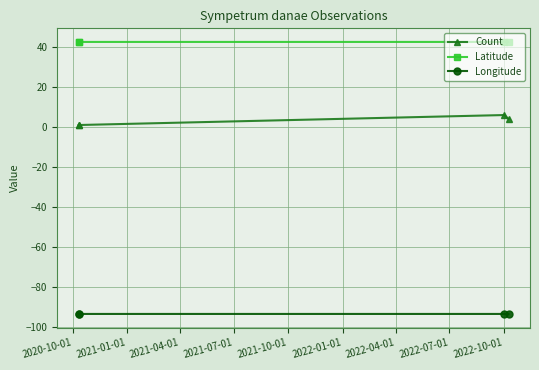

True or false: Count has more than 2 points higher than both neighbors.

False